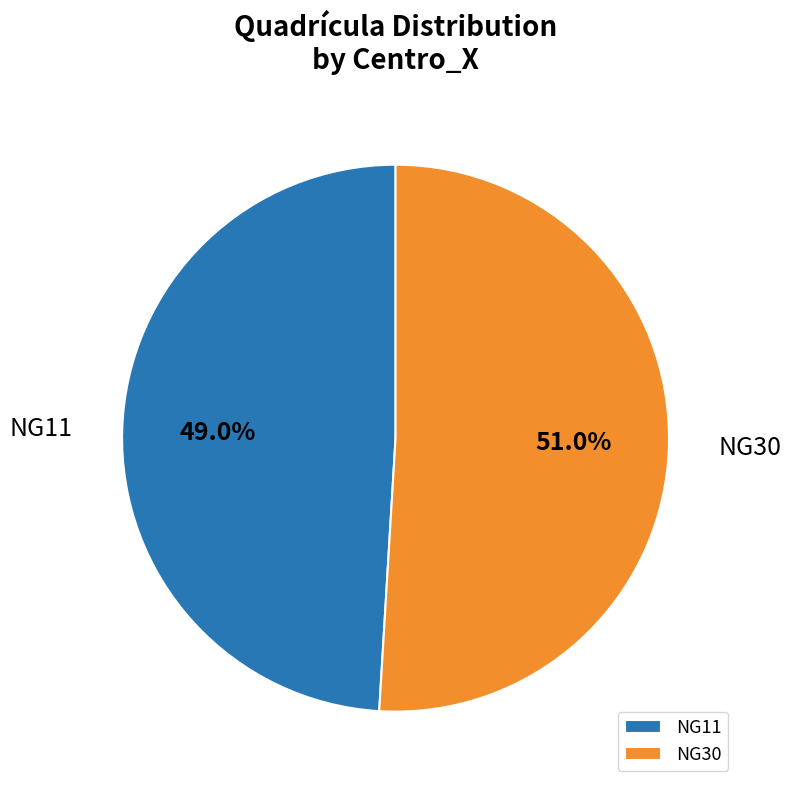

Rank the categories by value from highest to lowest.

NG30, NG11